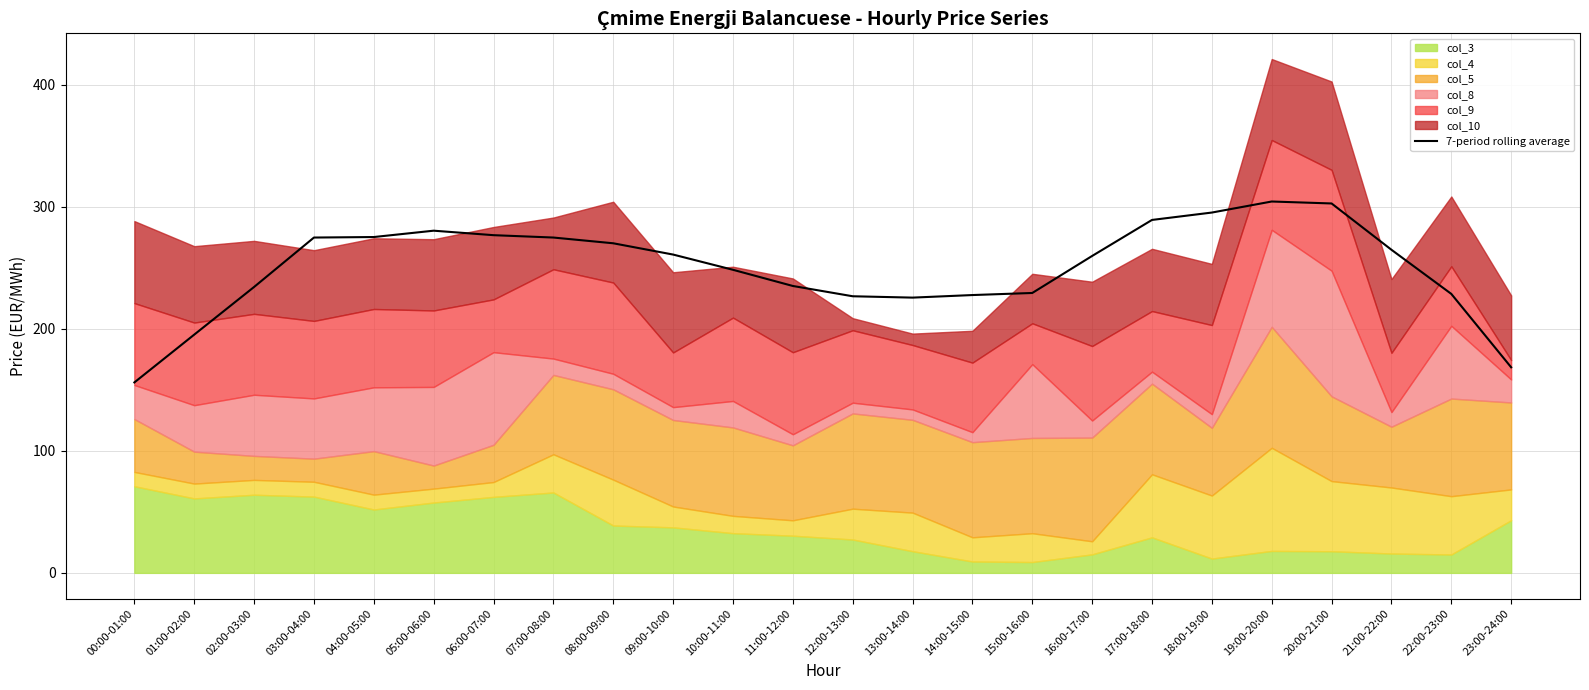

The value at 05:00-06:00 is 280.5. True or false?

True